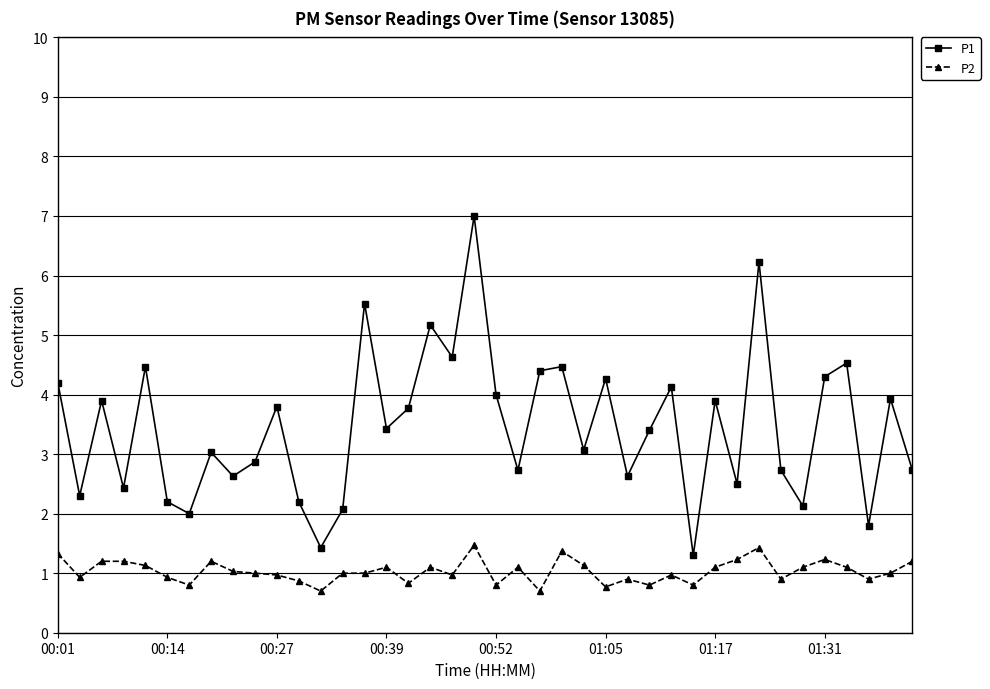

What is the sum of all P1 values?

138.2